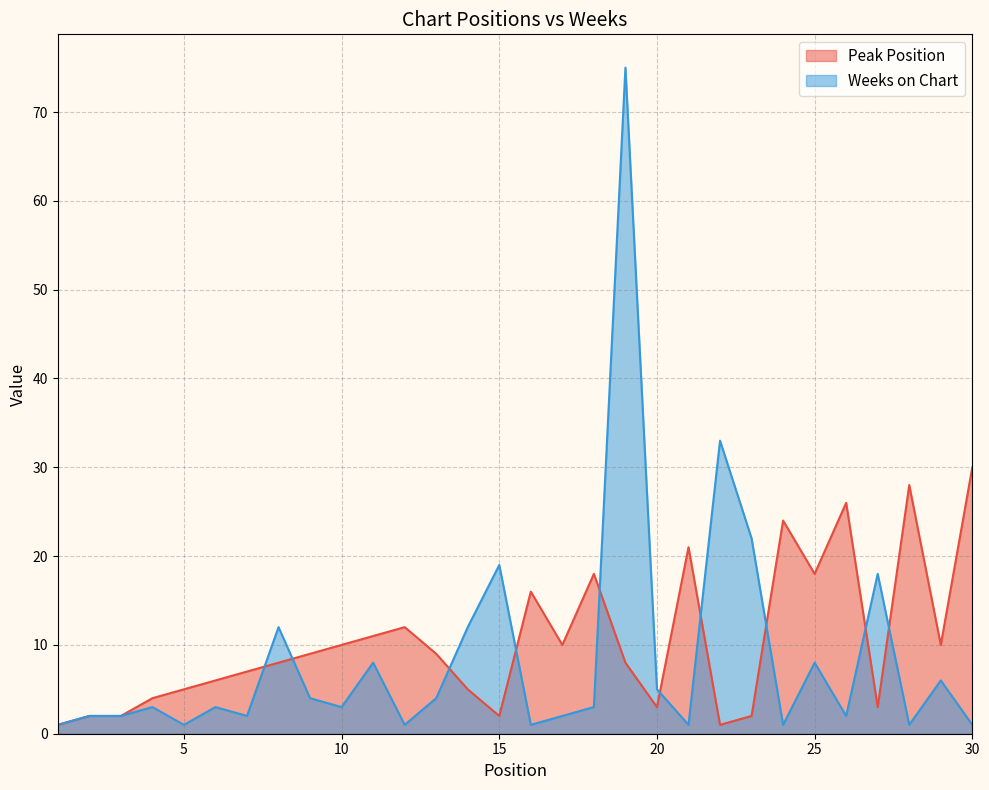

How many times do Weeks on Chart and Peak Position cross each other?

10